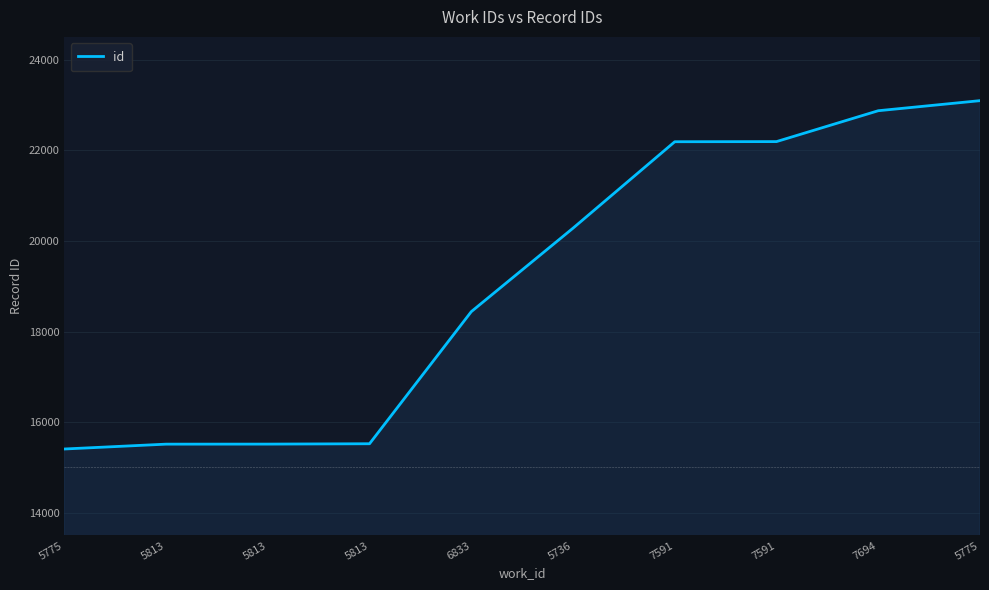

How many lines are shown in the chart?

1